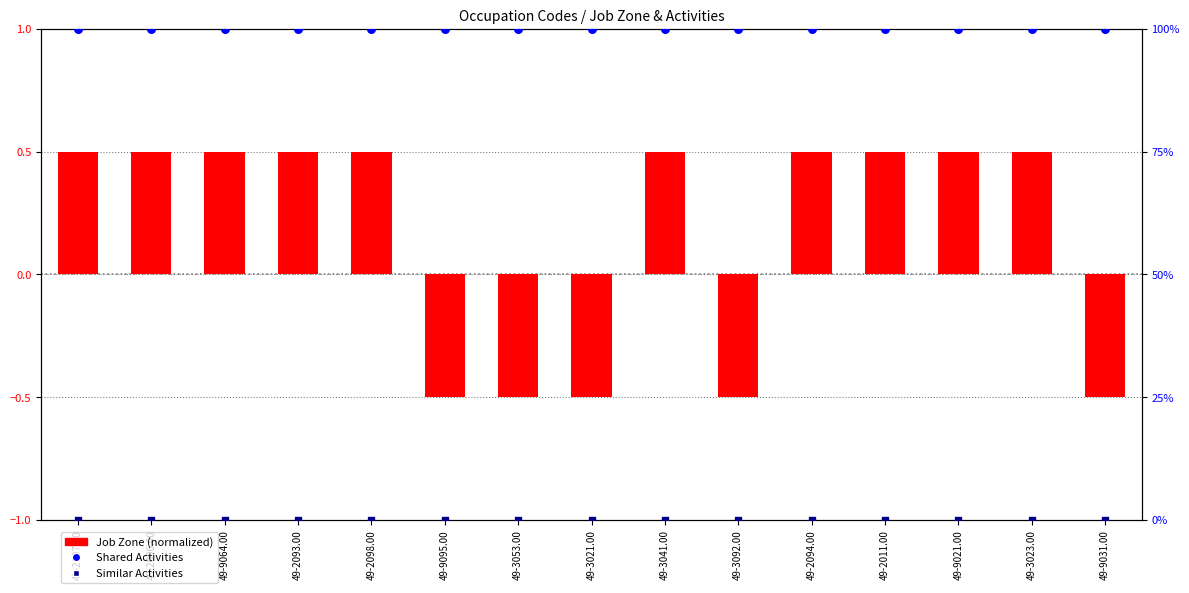

Which series reaches the maximum Y coordinate?

Shared Activities (%)